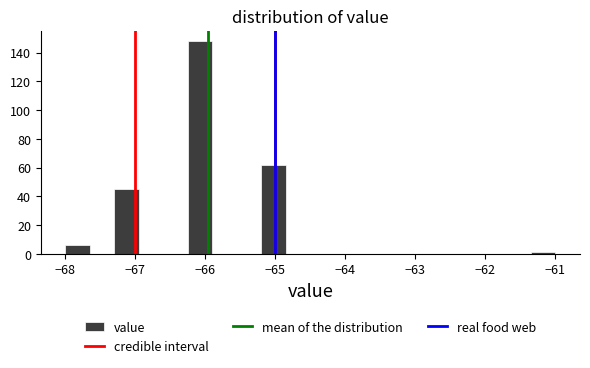

Read against the x-axis, roughly where is the centre of the tallest bar?

-66.1